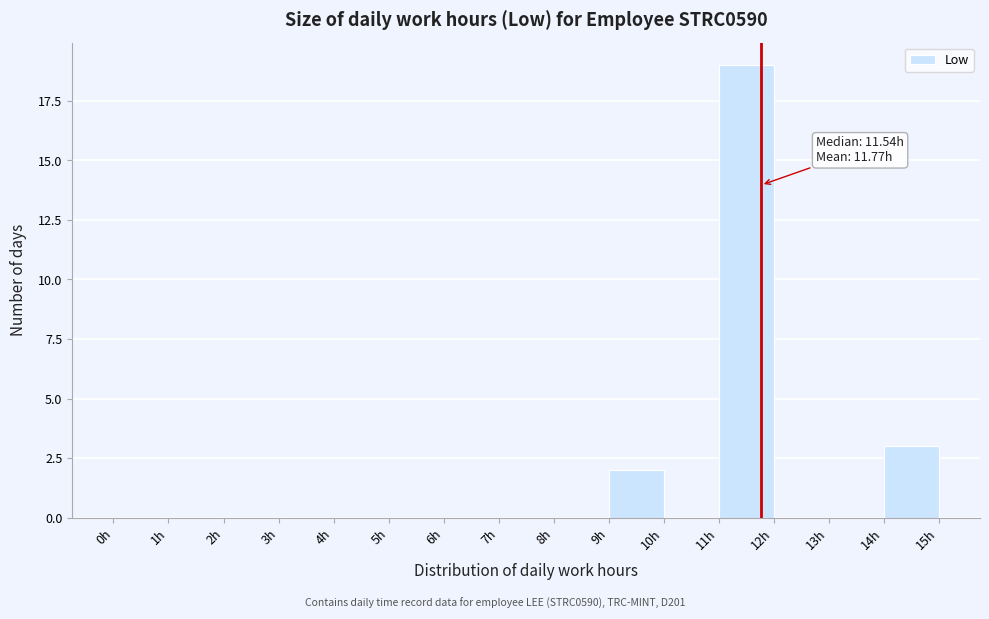

Which range on the x-axis has the tallest bar?

11 to 12